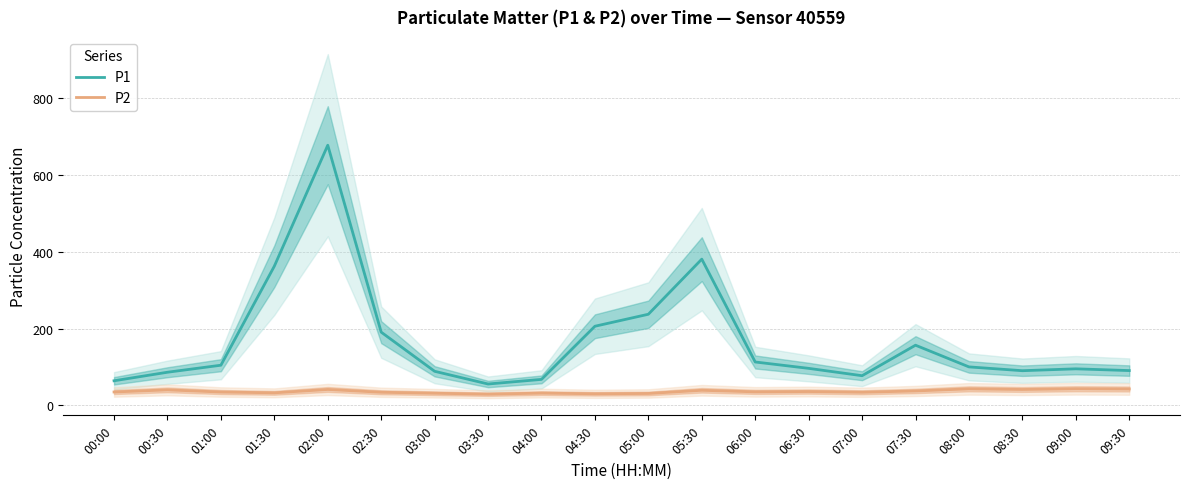

In P2, how many points are lower than both neighbors (excluding endpoints)?

6